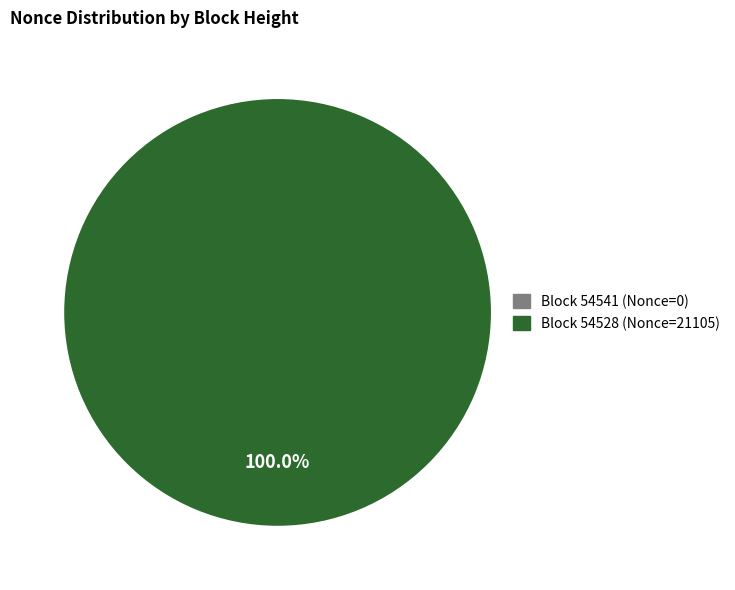

Does any single category account for the majority?

Yes